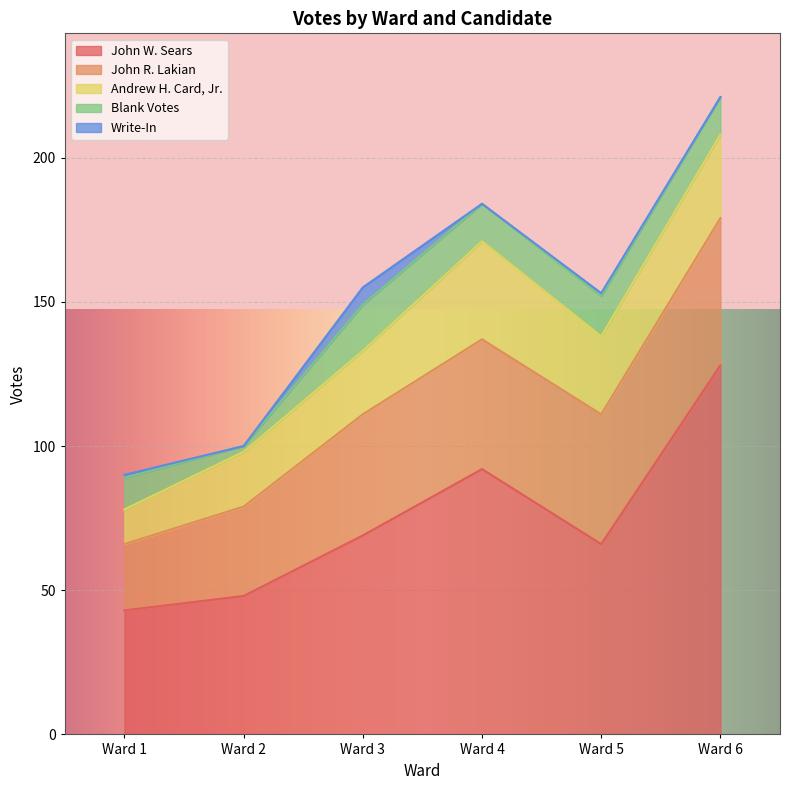

Does the chart display data point markers on the line(s)?

No